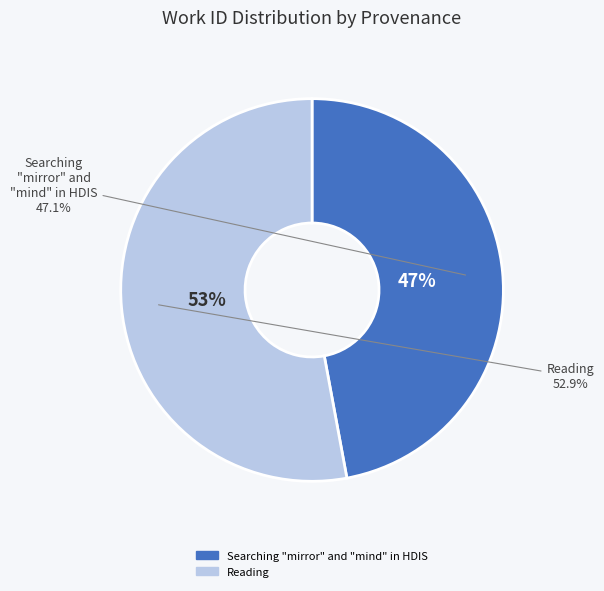

Which has a higher value, Searching "mirror" and "mind" in HDIS or Reading?

Reading